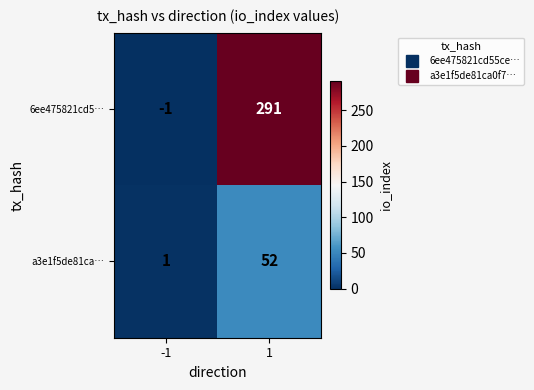

Reading left to right, what are all the values shown in this chart?

6ee475821cd5…: -1	291
a3e1f5de81ca…: 1	52